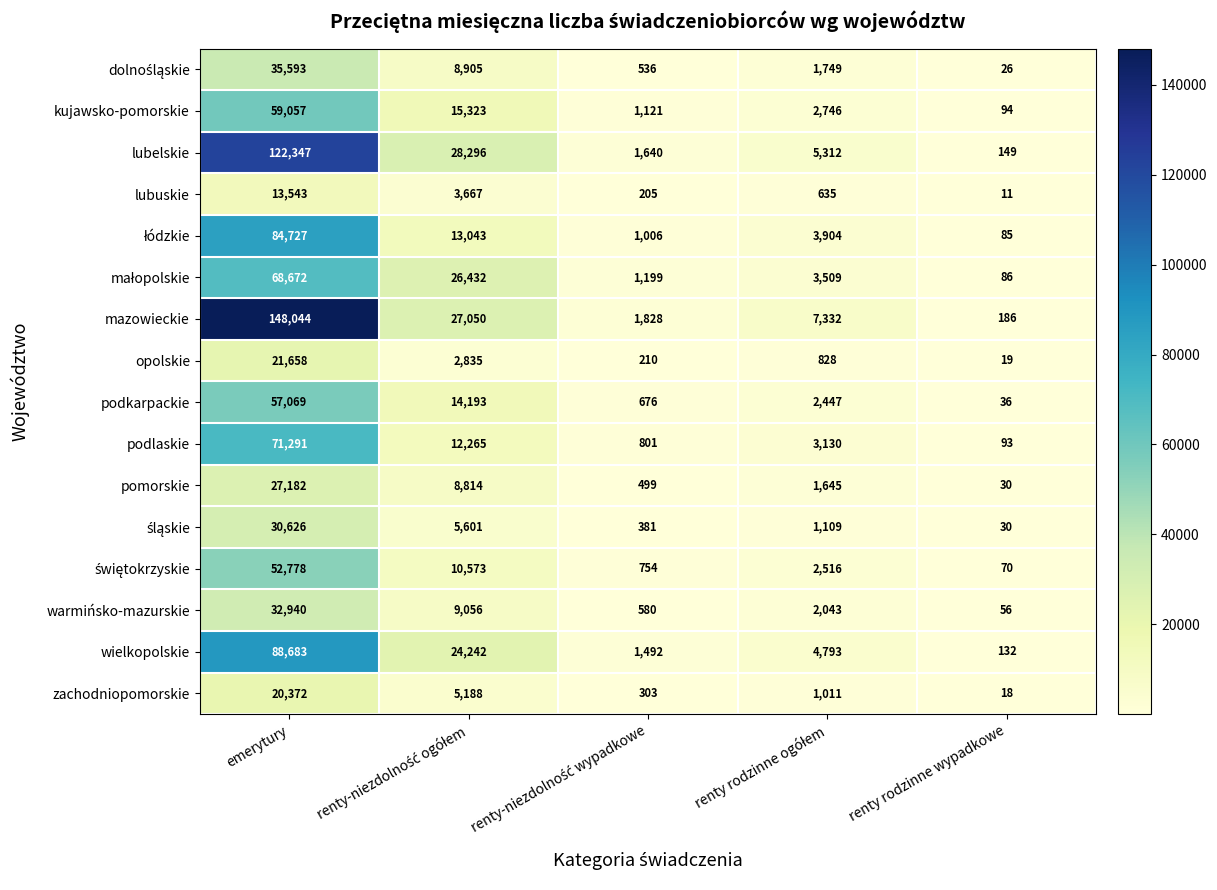

Which series has the largest total across all categories?

mazowieckie